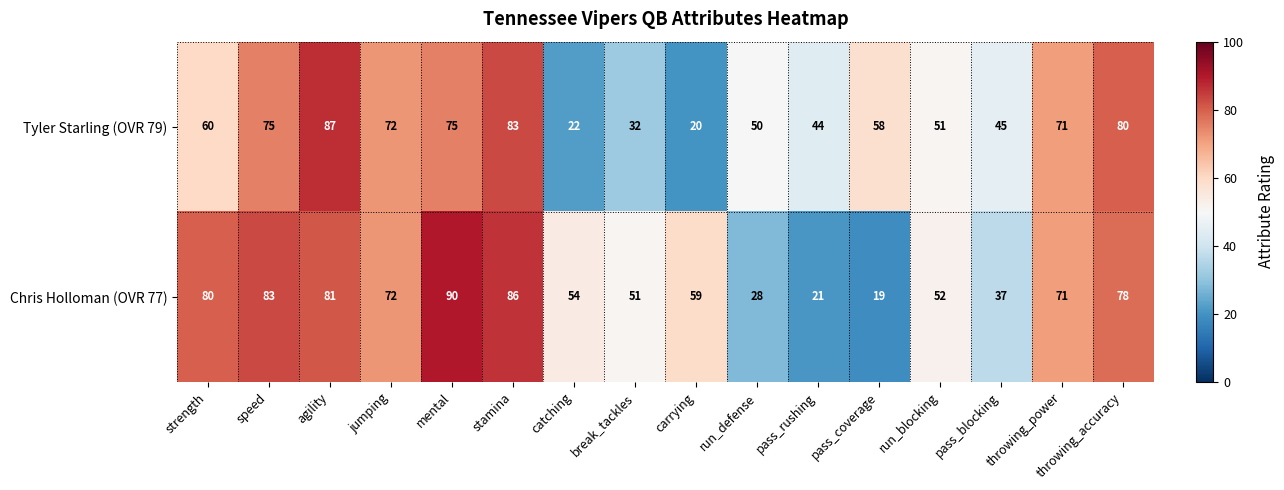

Which series has the widest spread of values?

Chris Holloman (OVR 77)